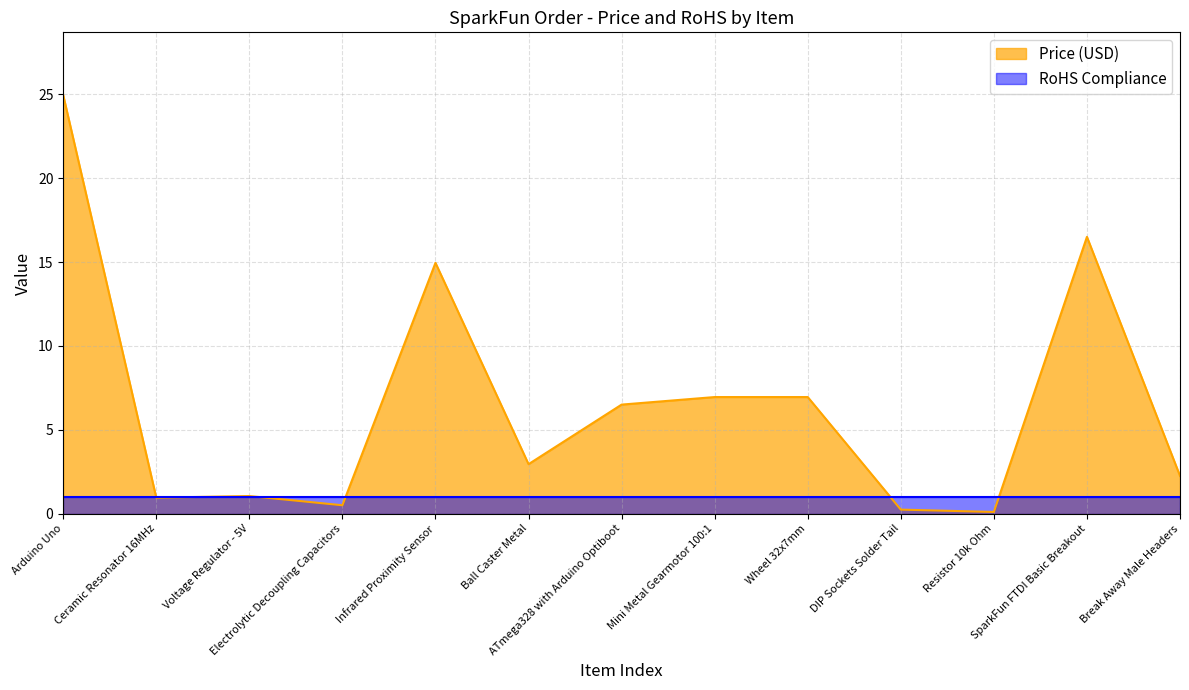

What is the difference between the maximum and second lowest values?

24.7